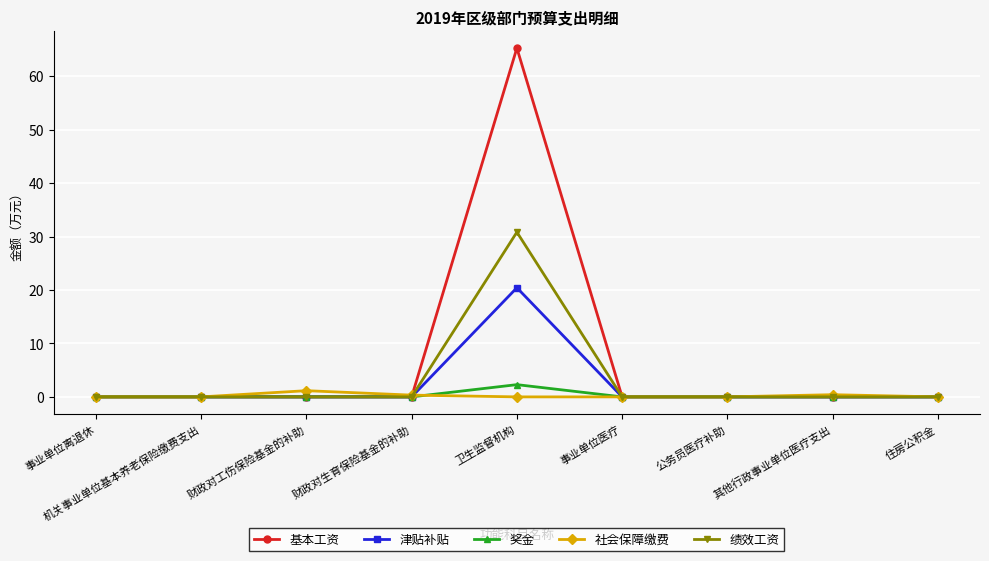

Does the chart display data point markers on the line(s)?

Yes